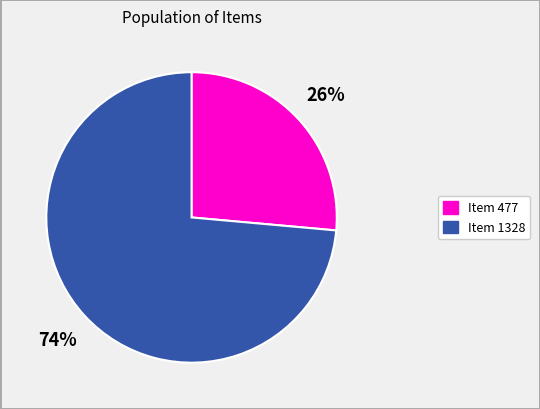

Count the number of slices in the pie.

2